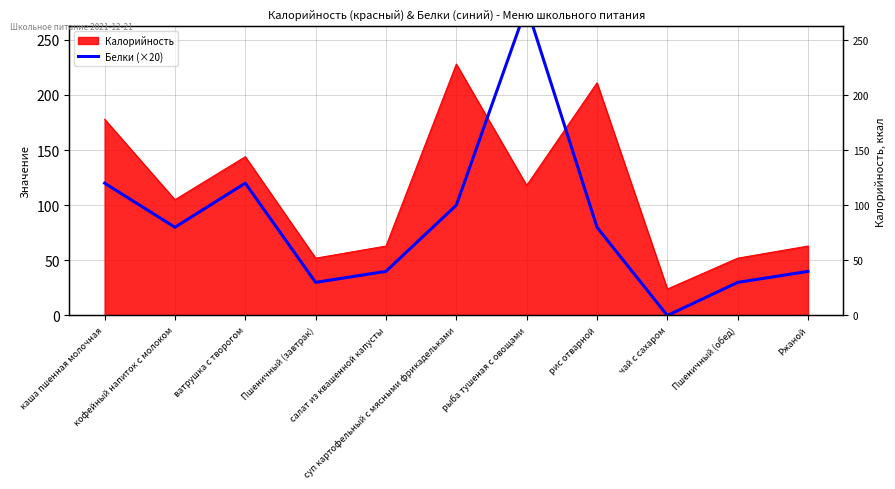

Reading left to right, list all the values displayed in this chart.

каша пшенная молочная=120	кофейный напиток с молоком=80	ватрушка с творогом=120	Пшеничный (завтрак)=30	салат из квашенной капусты=40	суп картофельный с мясными фрикадельками=100	рыба тушеная с овощами=280	рис отварной=80	чай с сахаром=0	Пшеничный (обед)=30	Ржаной=40